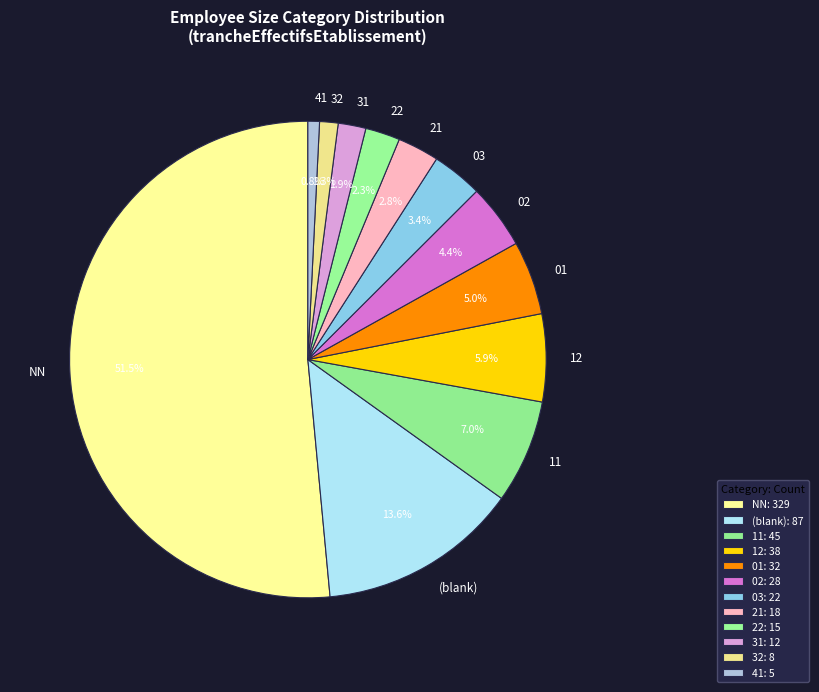

What portion of the pie excludes 02?

95.6%